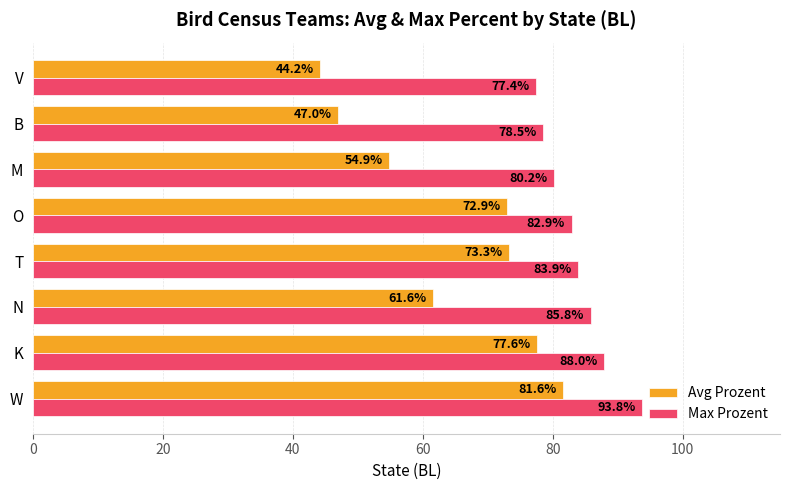

At which label is Avg Prozent closest to 62?

N